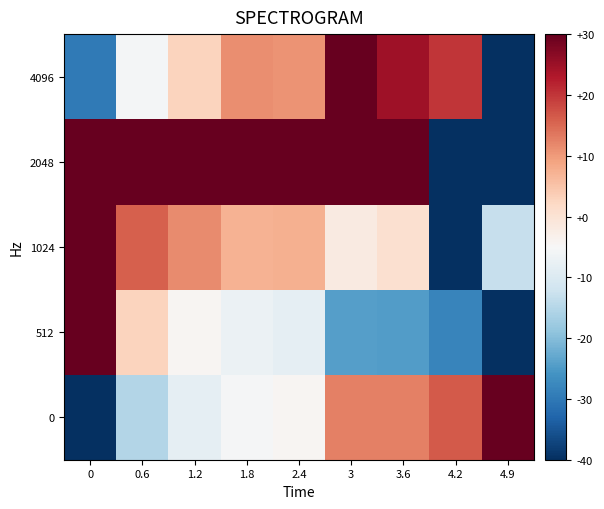

Rank the series by their maximum value, from lowest to highest.

0, 512, 1024, 2048, 4096